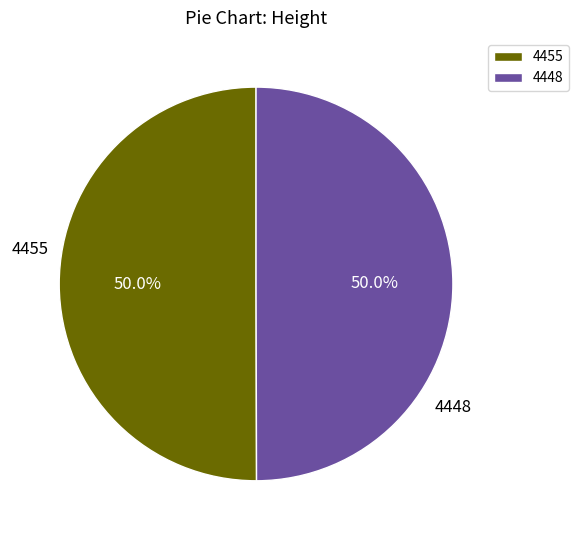

How many slices are in this pie chart?

2